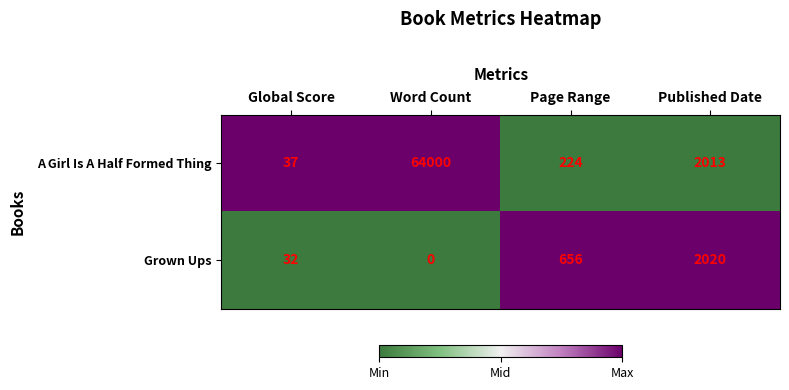

How many categories are shown in the chart?

4